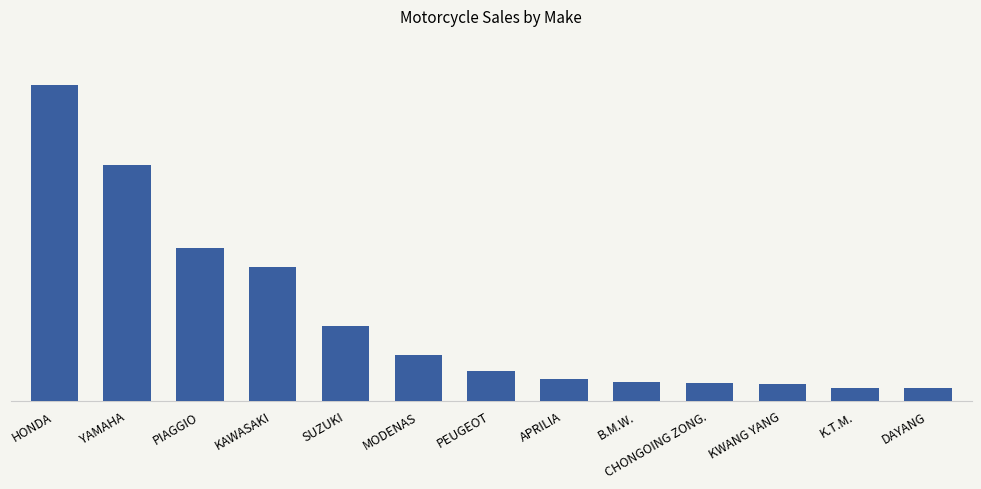

At which label is the value closest to 8998?

PIAGGIO